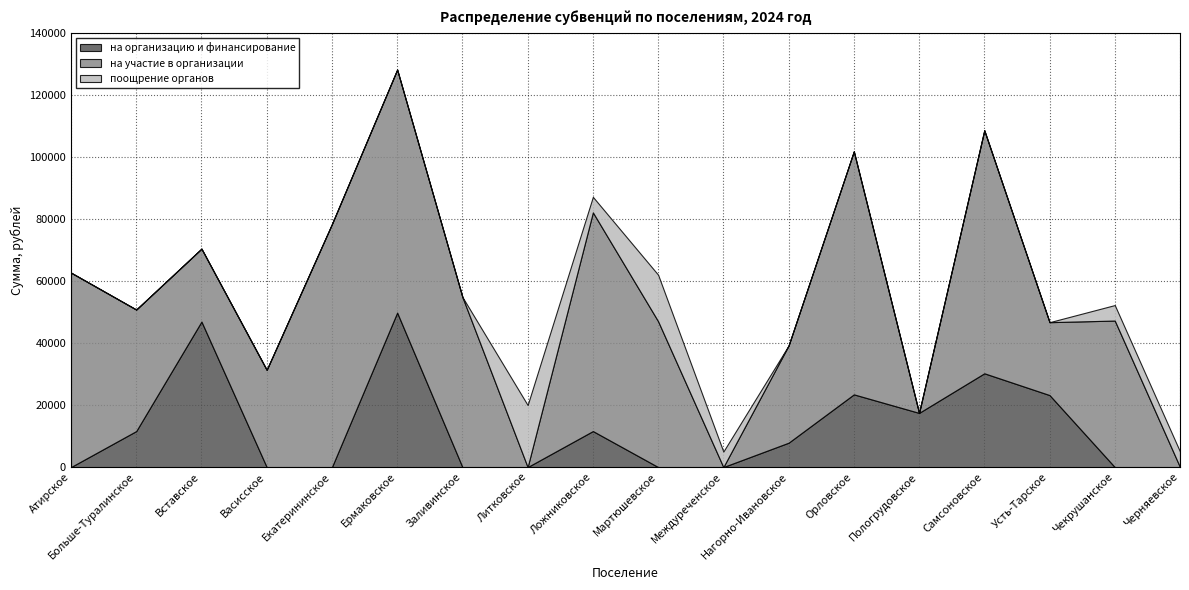

Rank the categories by поощрение органов value from lowest to highest.

Атирское, Больше-Туралинское, Вставское, Васисское, Екатерининское, Ермаковское, Заливинское, Нагорно-Ивановское, Орловское, Пологрудовское, Самсоновское, Усть-Тарское, Ложниковское, Междуреченское, Чекрушанское, Черняевское, Мартюшевское, Литковское